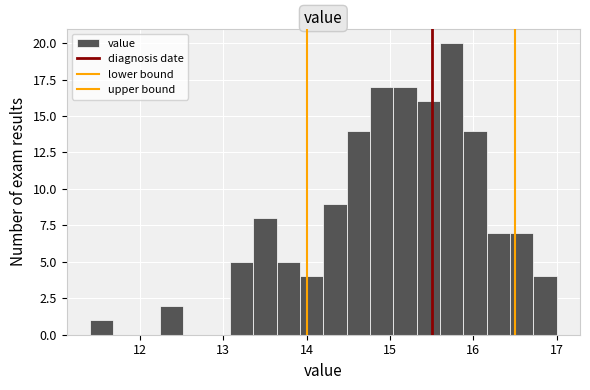

Read against the x-axis, roughly where is the centre of the tallest bar?

15.7